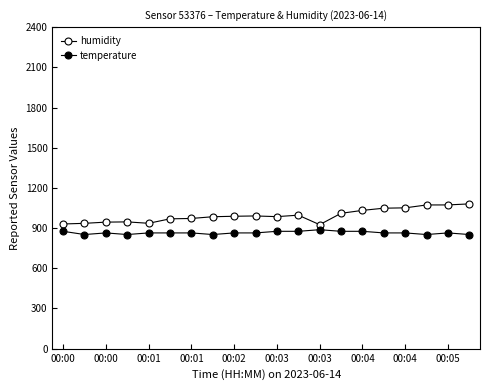

How many values in the temperature series exceed 864?

15